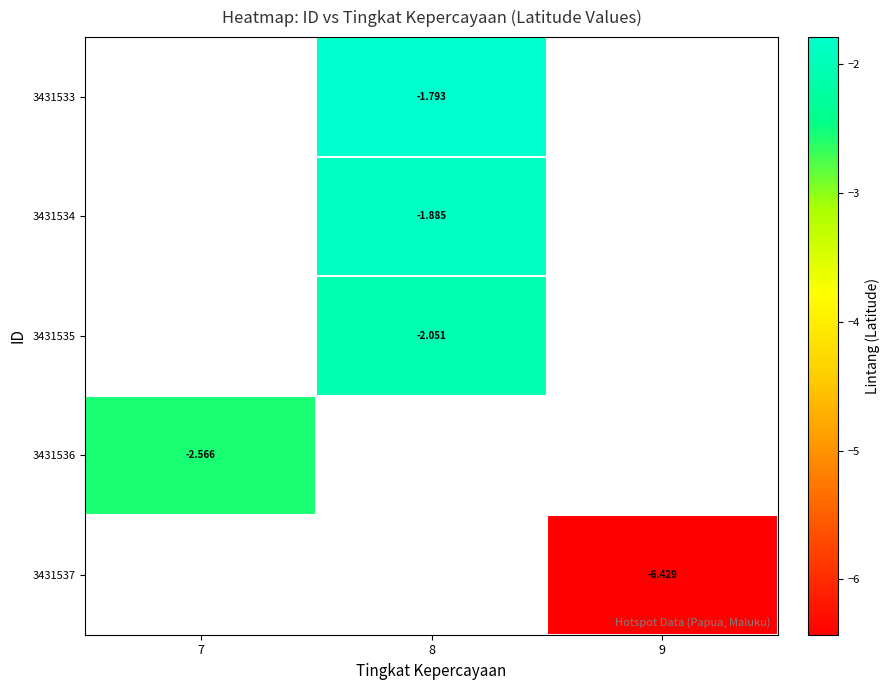

How many series are shown in this chart?

5